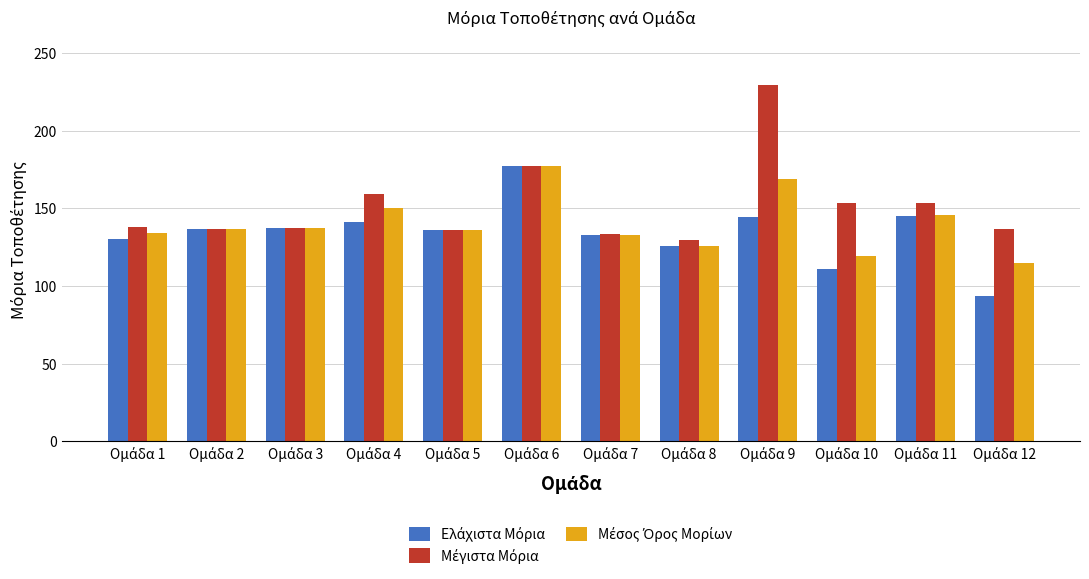

Does the chart contain any negative values?

No